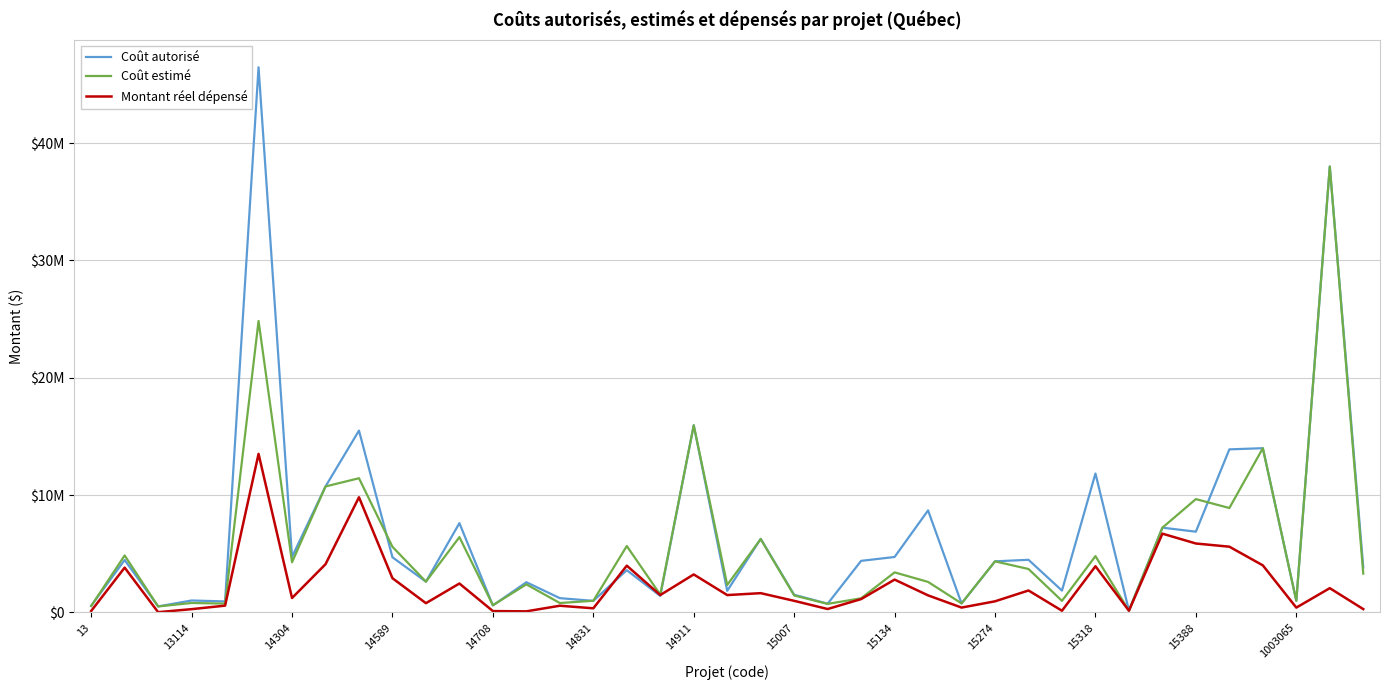

What are all the series names shown in the legend?

Coût autorisé, Coût estimé, Montant réel dépensé